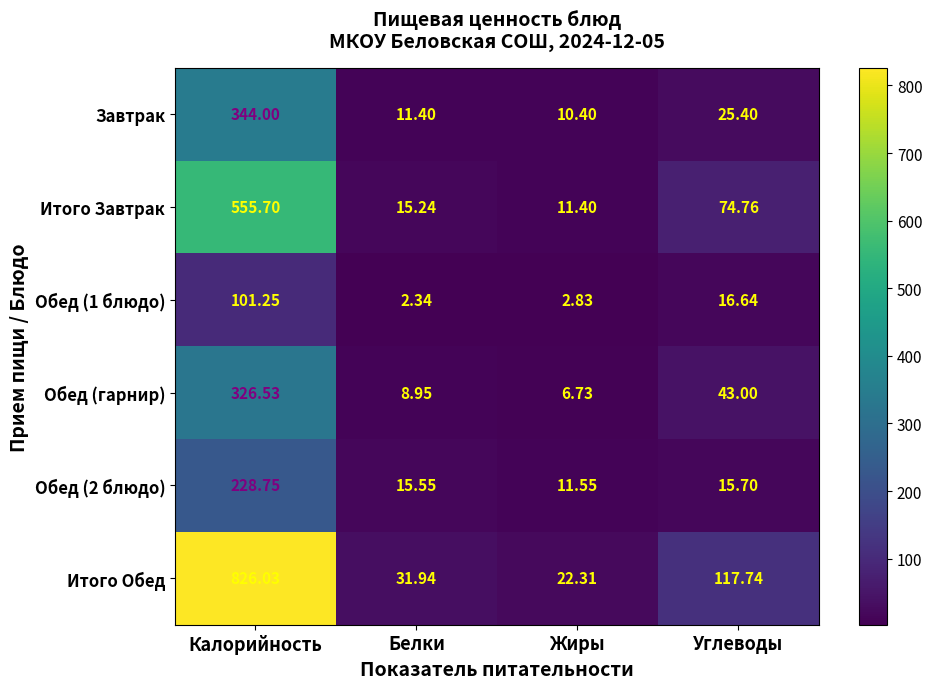

Which series has the largest range (max minus min)?

Итого Обед